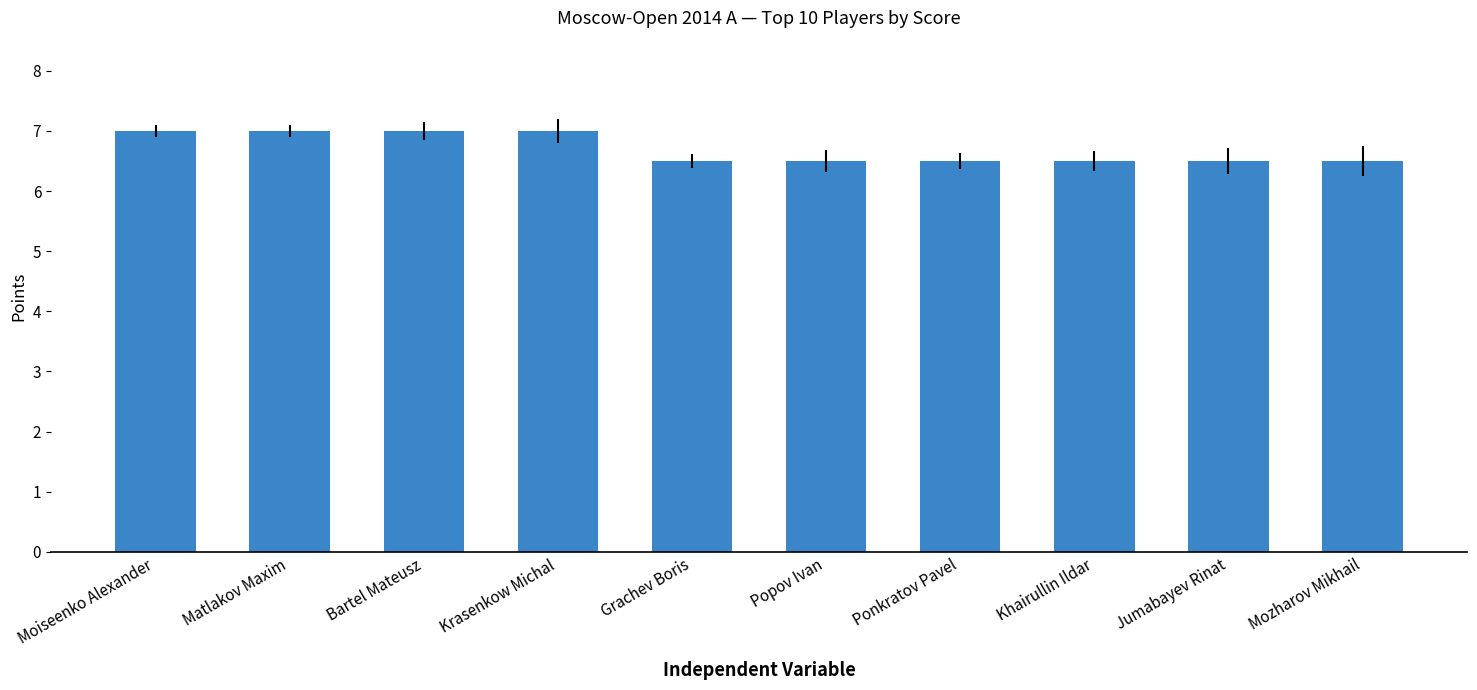

What is the smallest value displayed?

6.5